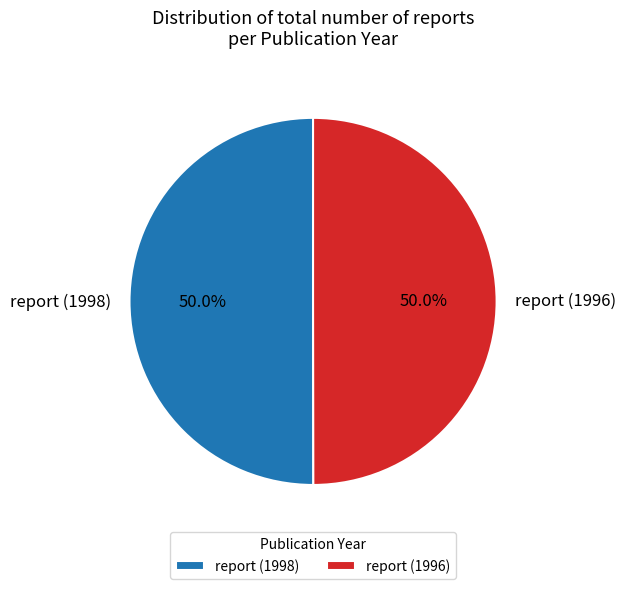

What percentage is the report (1998) slice, to the nearest percent?

50%